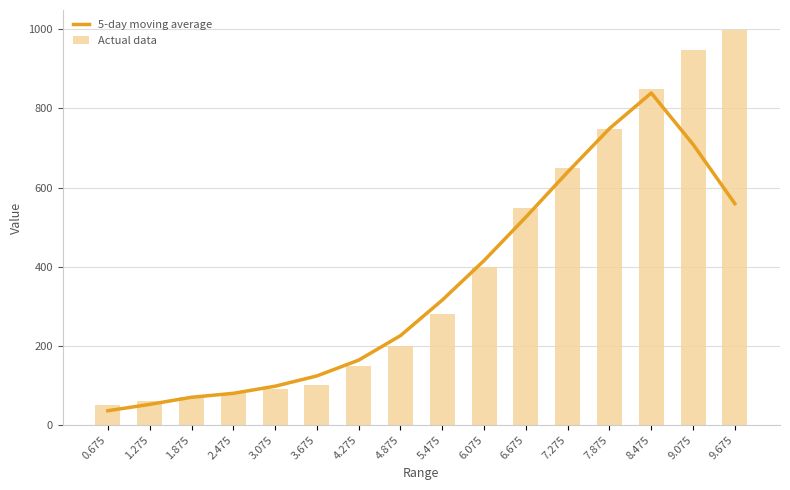

What is the difference between the maximum and minimum values in the 5-day moving average series?

803.2